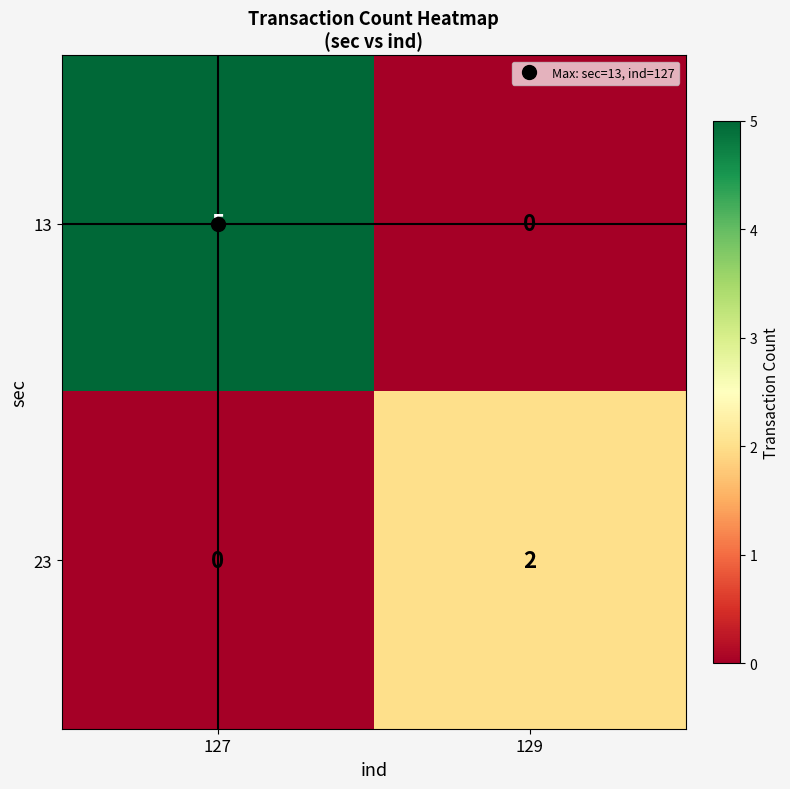

Which series has the largest total across all categories?

13